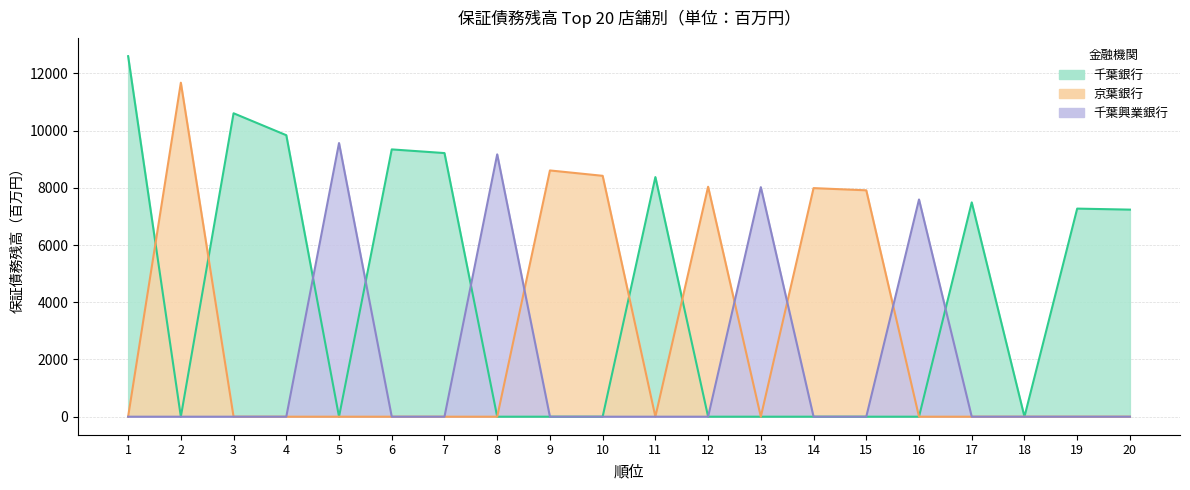

True or false: 京葉銀行 and 千葉銀行 intersect in this chart.

True